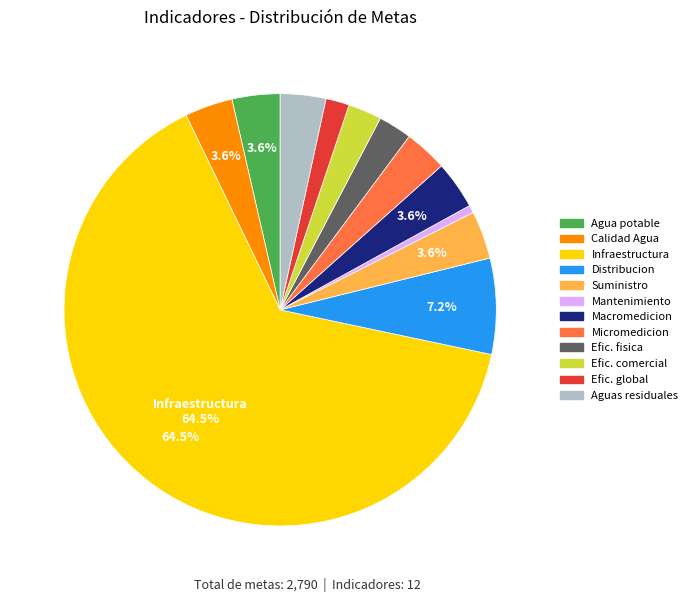

How many segments does this pie chart have?

12